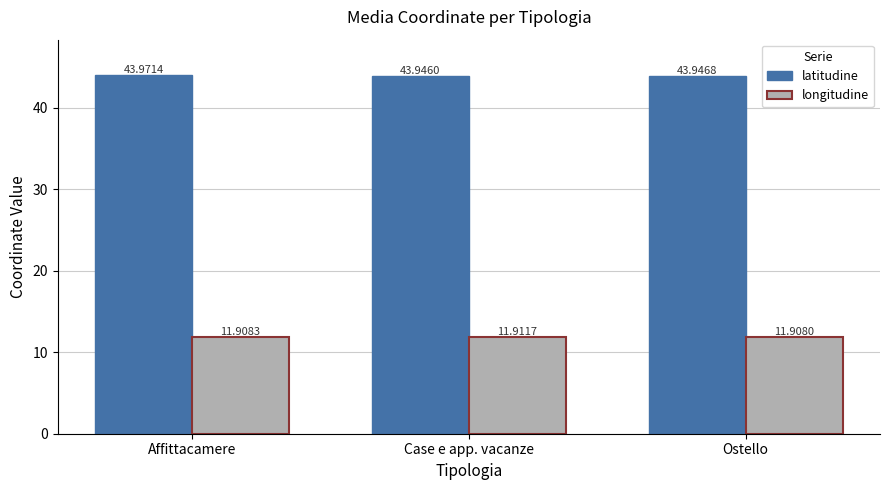

What is the sum of the longitudine values at Affittacamere and Ostello?

23.8